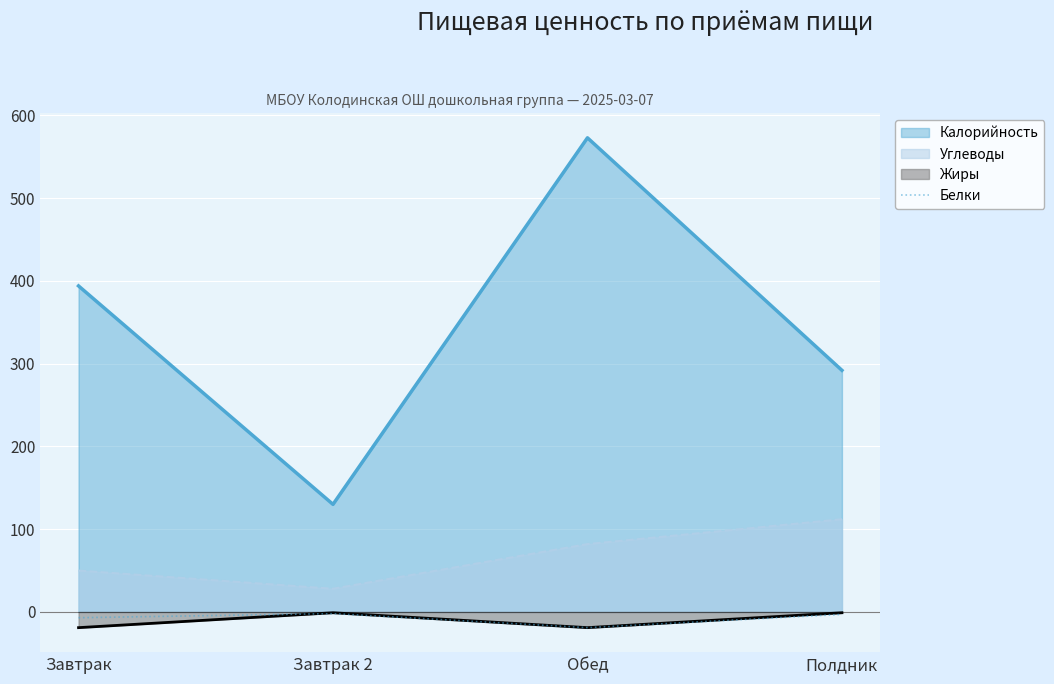

List the labels in order of Калорийность value, largest first.

Обед, Завтрак, Полдник, Завтрак 2